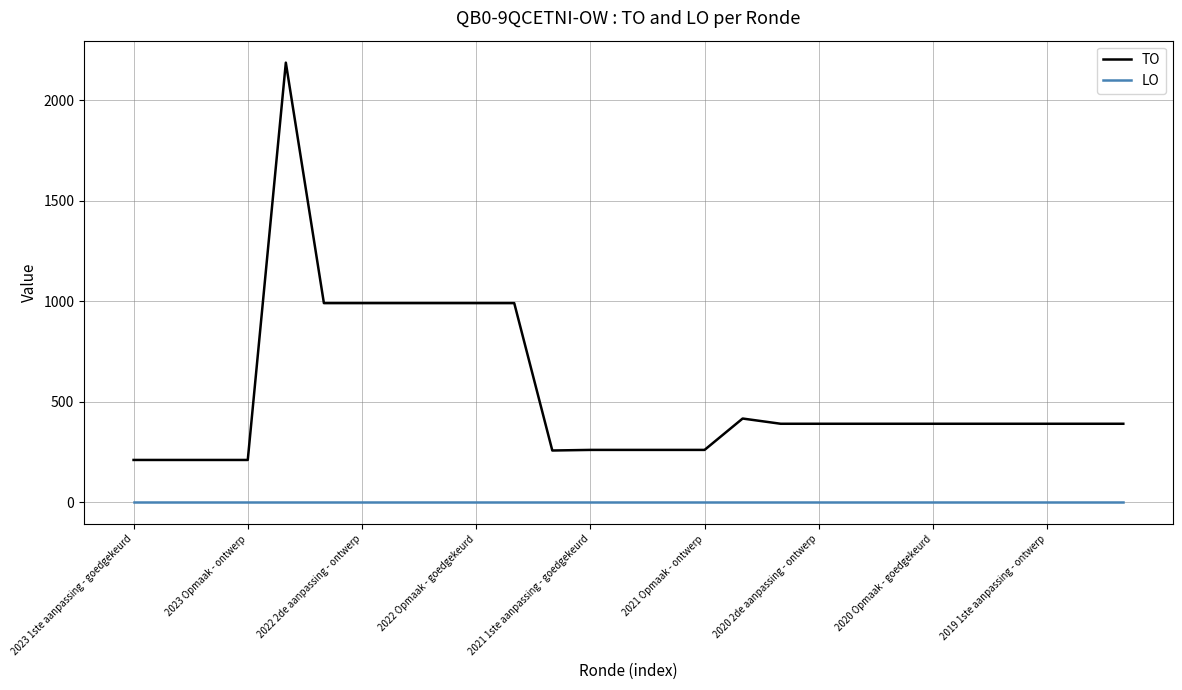

Rank the series by their average value, from highest to lowest.

TO, LO